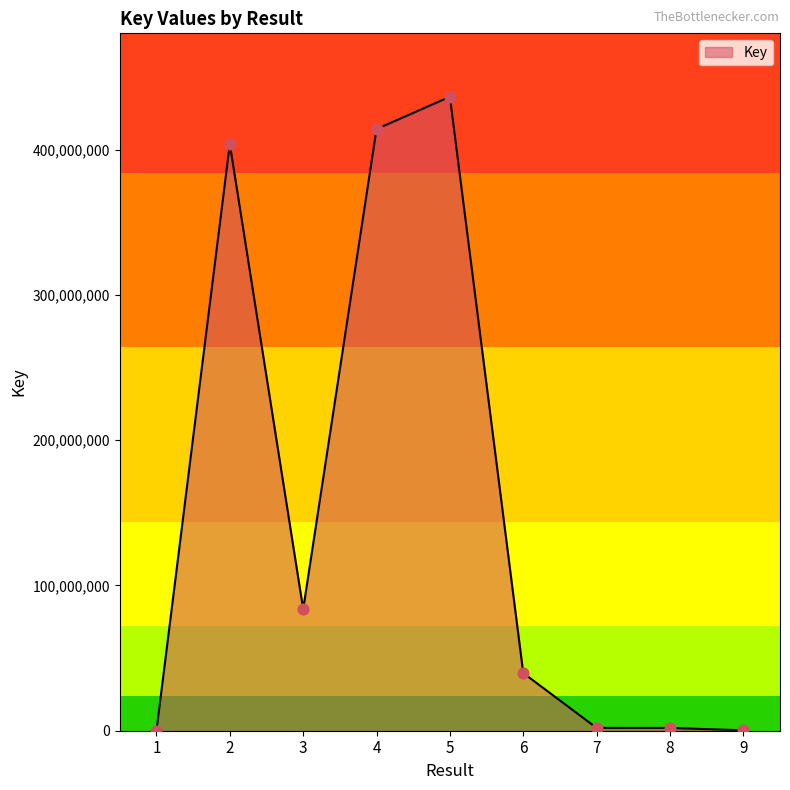

Between 3 and 1, which is larger?

3